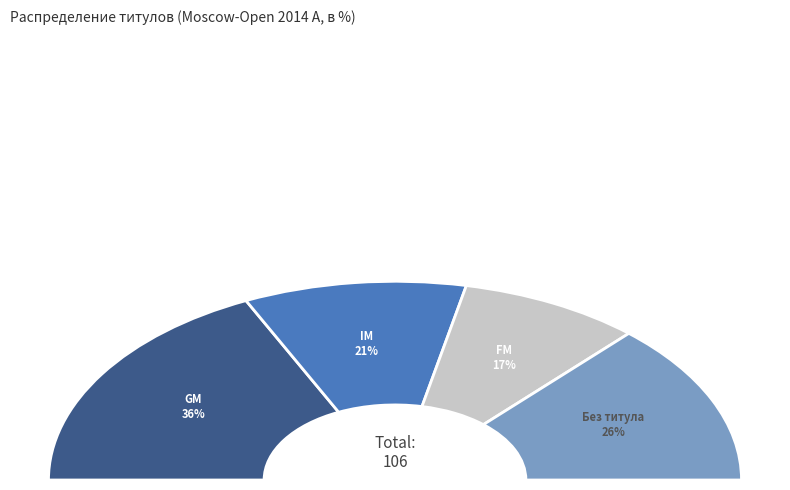

To the nearest percent, what is the average slice percentage?

25%